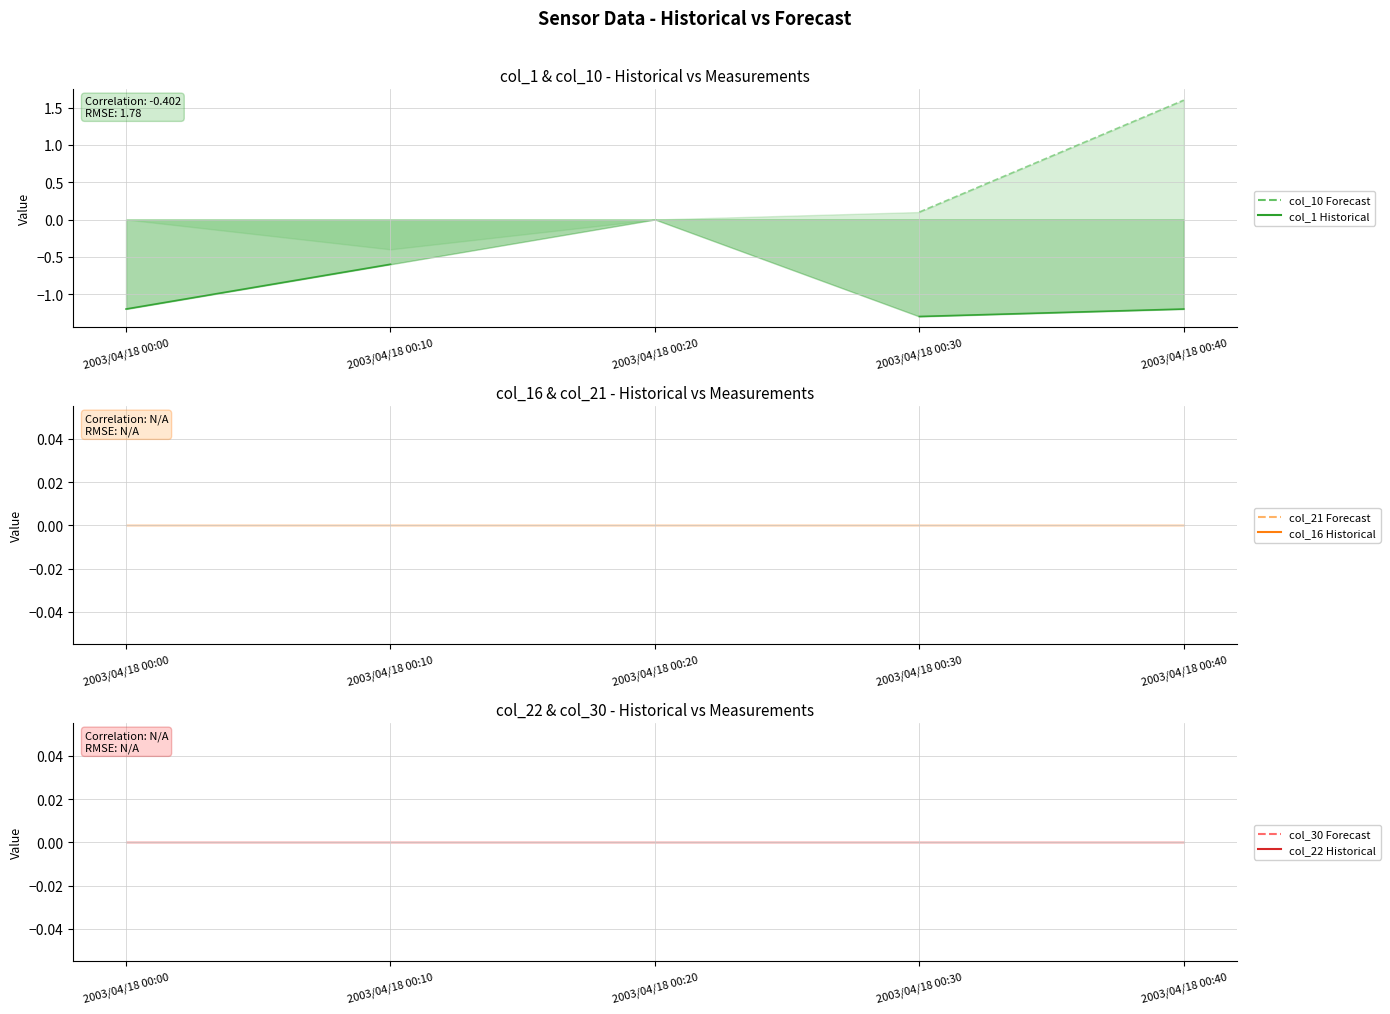

The value of col_22 Historical line at 2003/04/18 00:30 is nan. True or false?

False